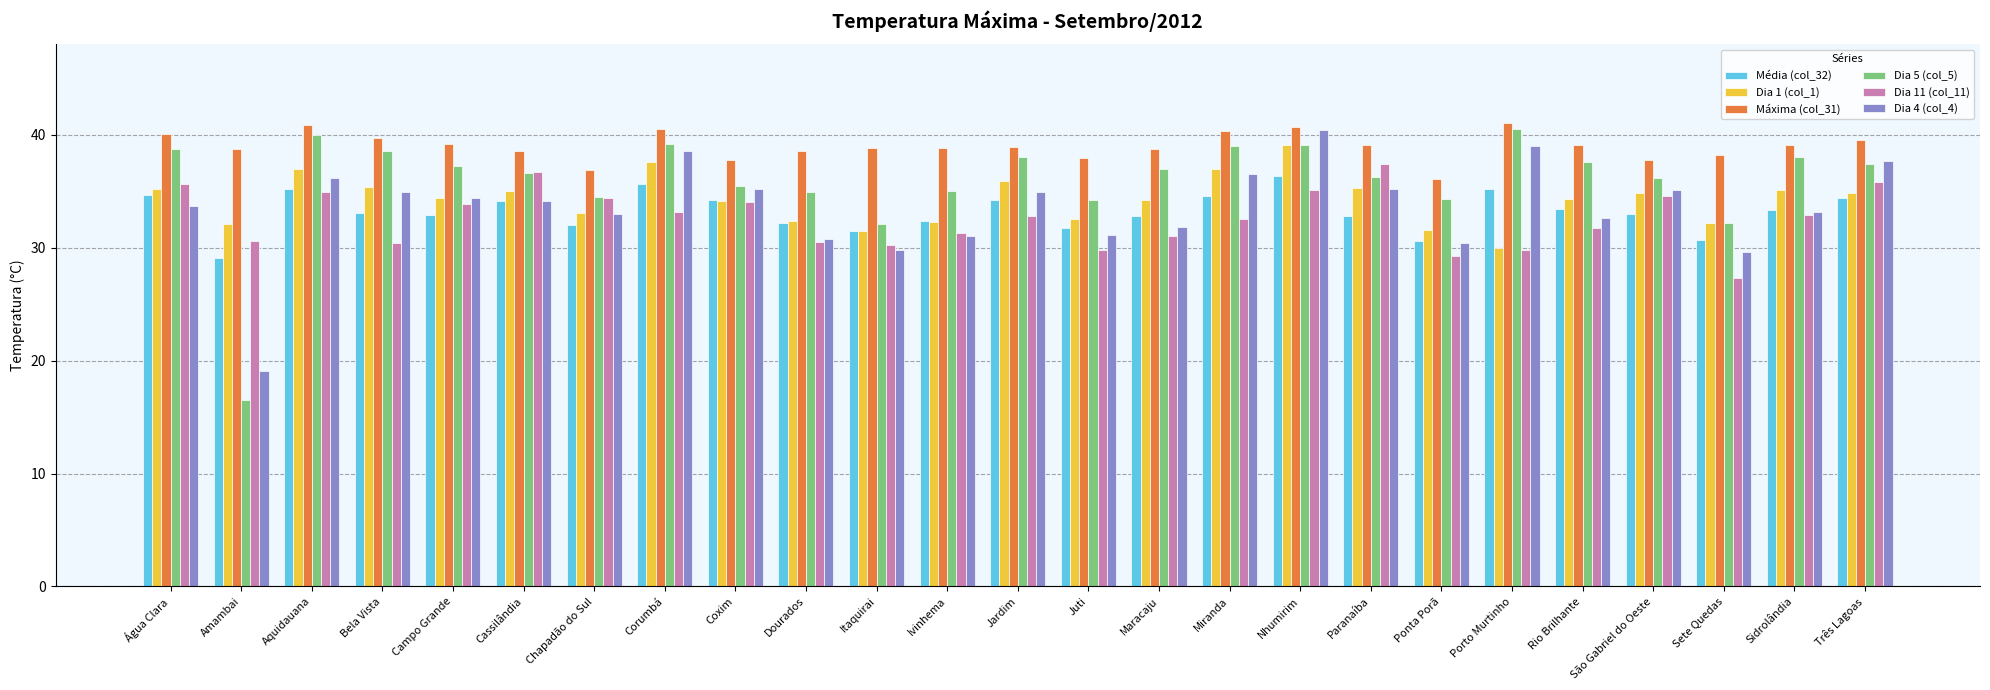

True or false: Média (col_32) has a value of 10.4 at Juti.

False